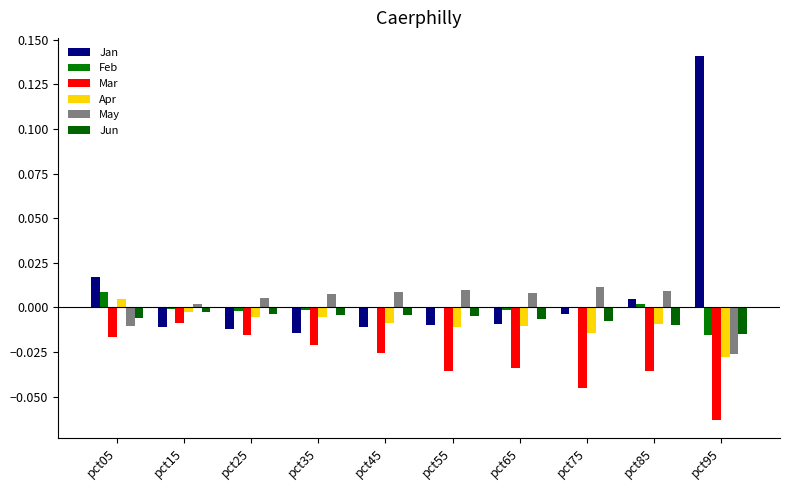

Reading left to right, list all the values displayed in this chart.

Jan: 0.0	-0.0	-0.0	-0.0	-0.0	-0.0	-0.0	-0.0	0.0	0.1
Feb: 0.0	-0.0	-0.0	-0.0	-0.0	-0.0	-0.0	0.0	0.0	-0.0
Mar: -0.0	-0.0	-0.0	-0.0	-0.0	-0.0	-0.0	-0.0	-0.0	-0.1
Apr: 0.0	-0.0	-0.0	-0.0	-0.0	-0.0	-0.0	-0.0	-0.0	-0.0
May: -0.0	0.0	0.0	0.0	0.0	0.0	0.0	0.0	0.0	-0.0
Jun: -0.0	-0.0	-0.0	-0.0	-0.0	-0.0	-0.0	-0.0	-0.0	-0.0